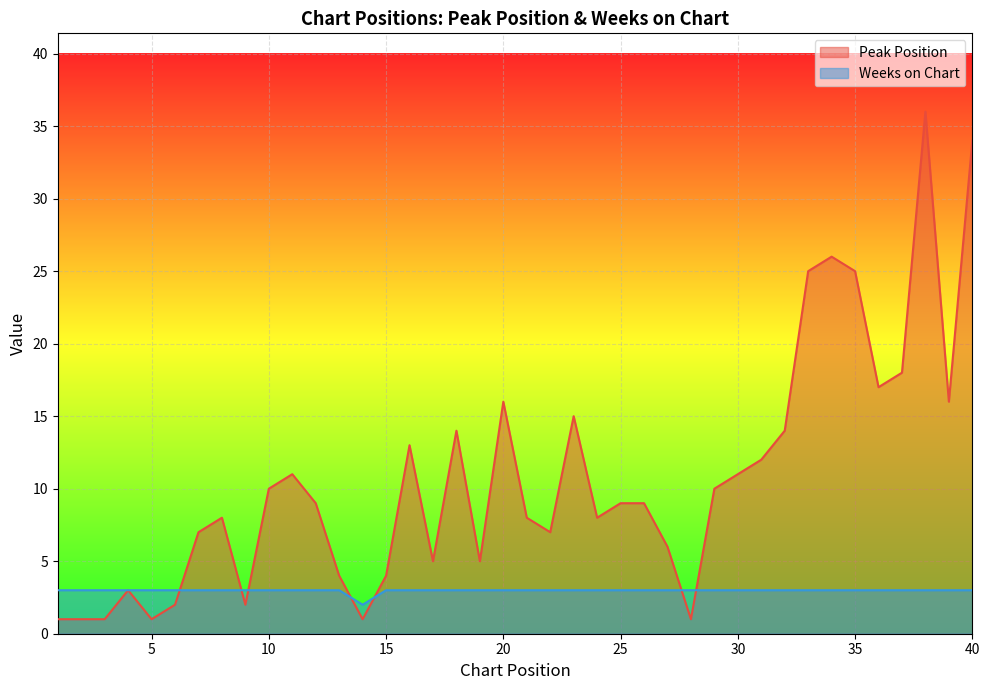

What is the maximum value shown in the chart?

36